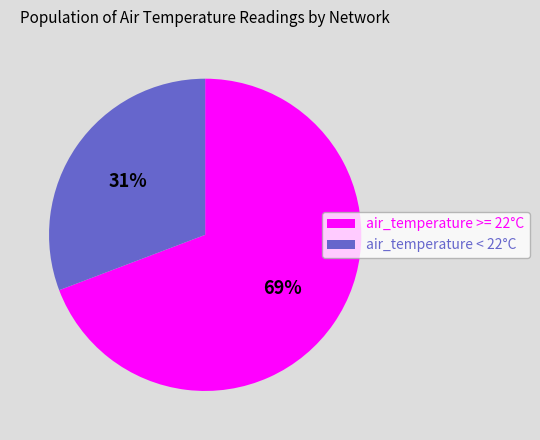

Combined, do air_temperature >= 22°C and air_temperature < 22°C account for over 50%?

Yes